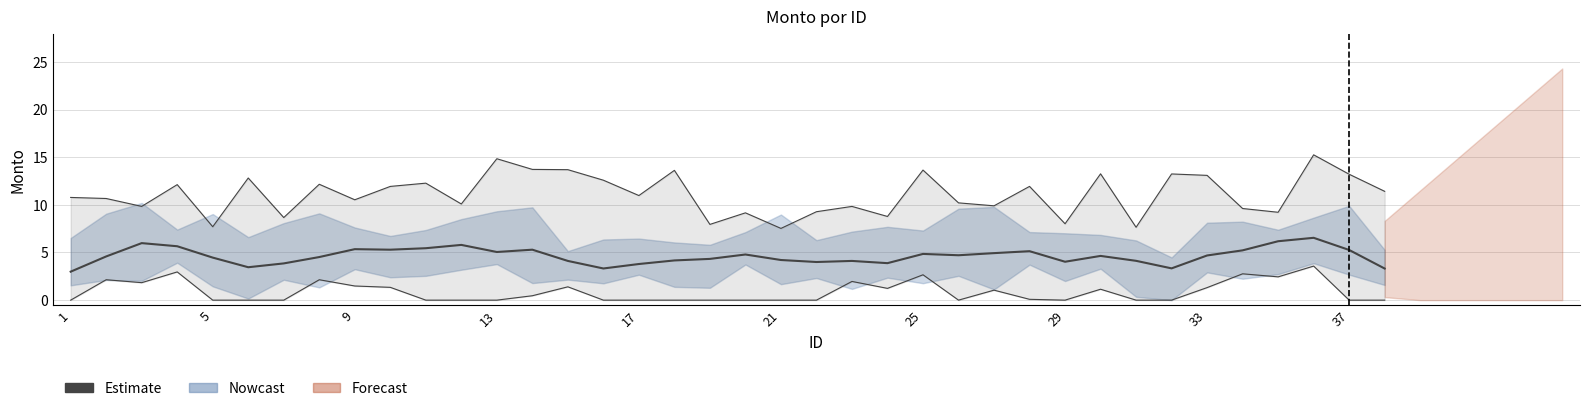

Which series has the widest spread of values?

Estimate